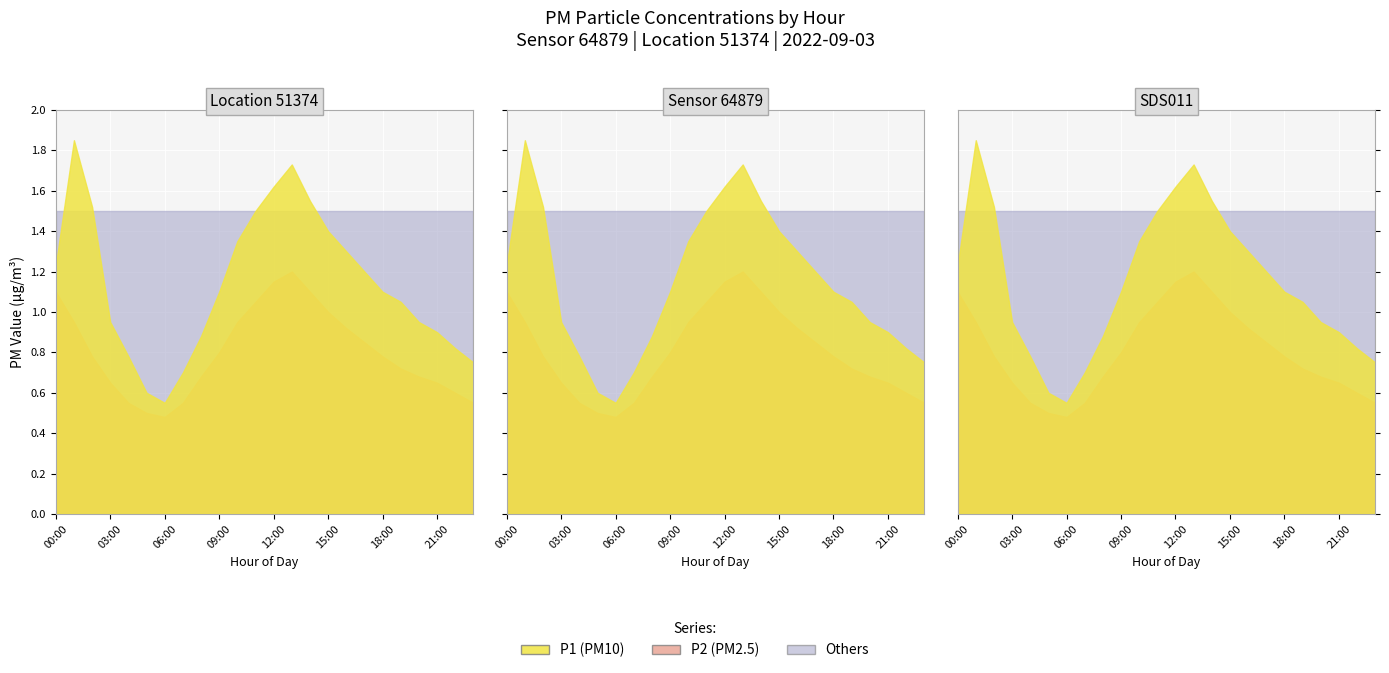

What is the sum of all P1 values?

27.4